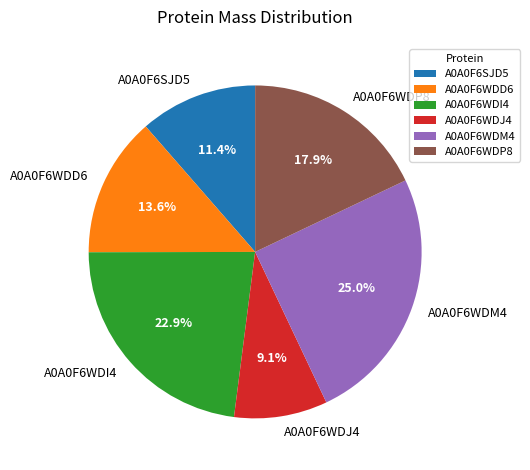

Rank the categories by value from highest to lowest.

A0A0F6WDM4, A0A0F6WDI4, A0A0F6WDP8, A0A0F6WDD6, A0A0F6SJD5, A0A0F6WDJ4